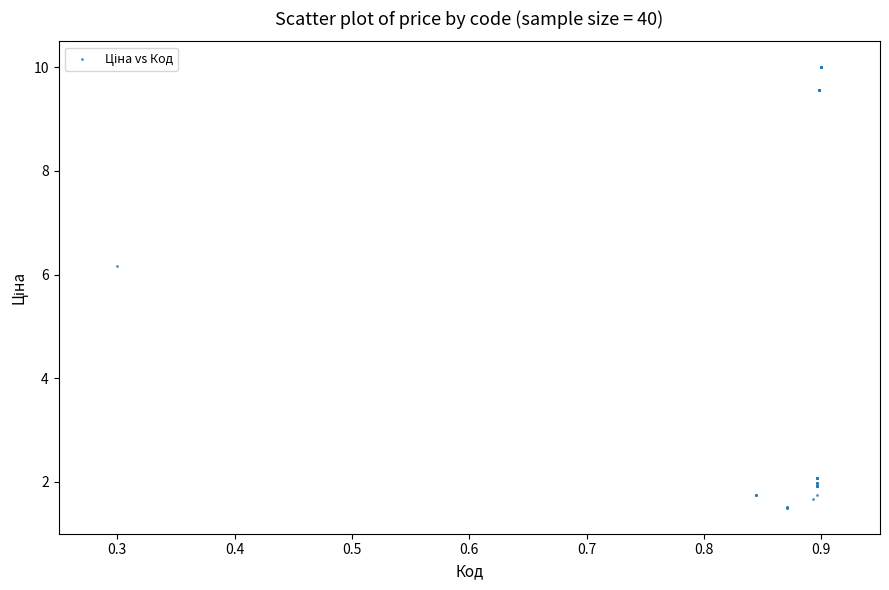

What Y value in the scatter plot is closest to 5?

6.2